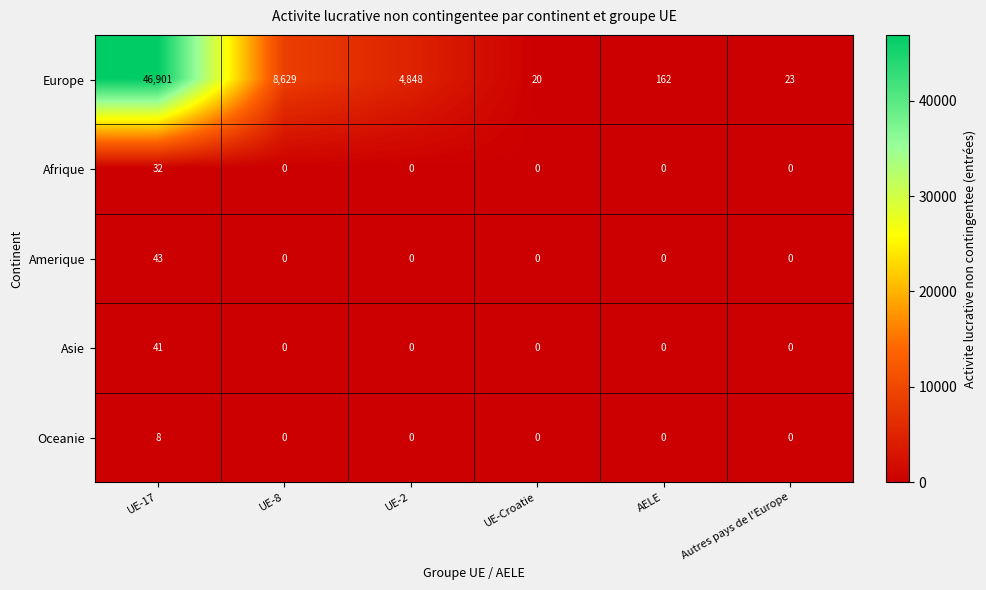

What is the difference between the highest and lowest values at UE-Croatie?

20